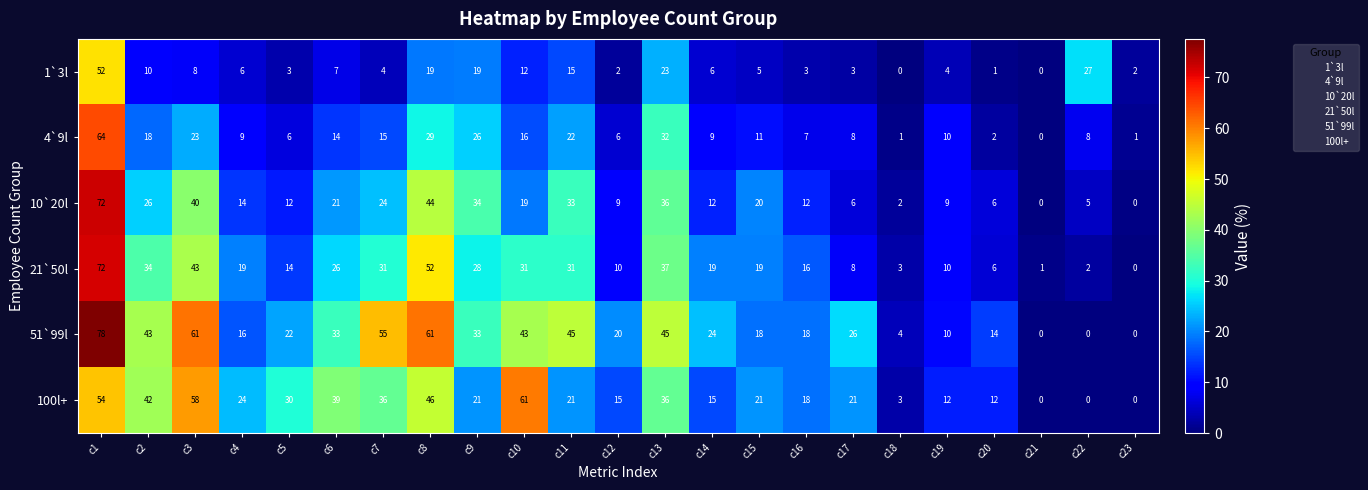

Read the 10`20l value at c14, to the nearest 5.

10